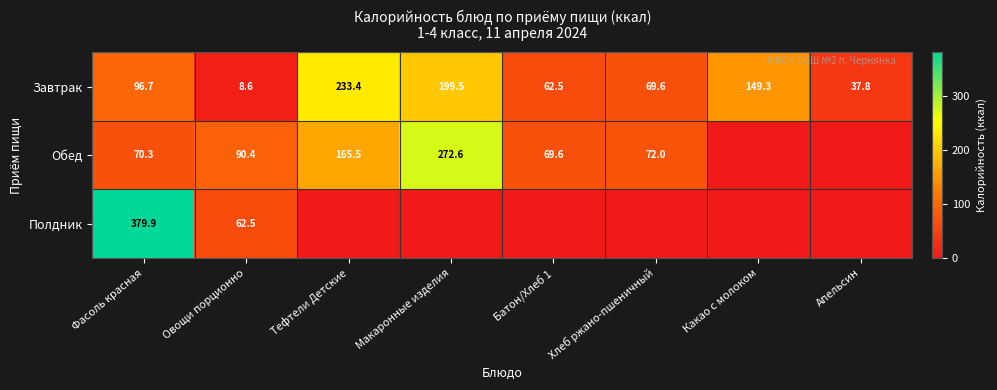

What is the total value across all series at Овощи порционно?

161.5